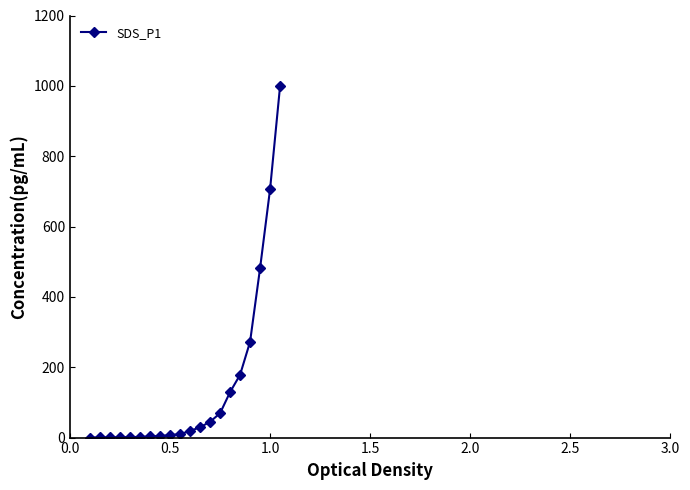

What is the difference between the second highest and second lowest values?

706.0